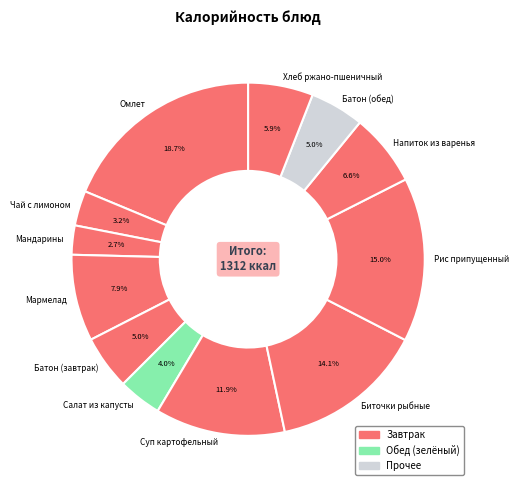

To the nearest percent, what percentage of the pie is Мармелад?

8%